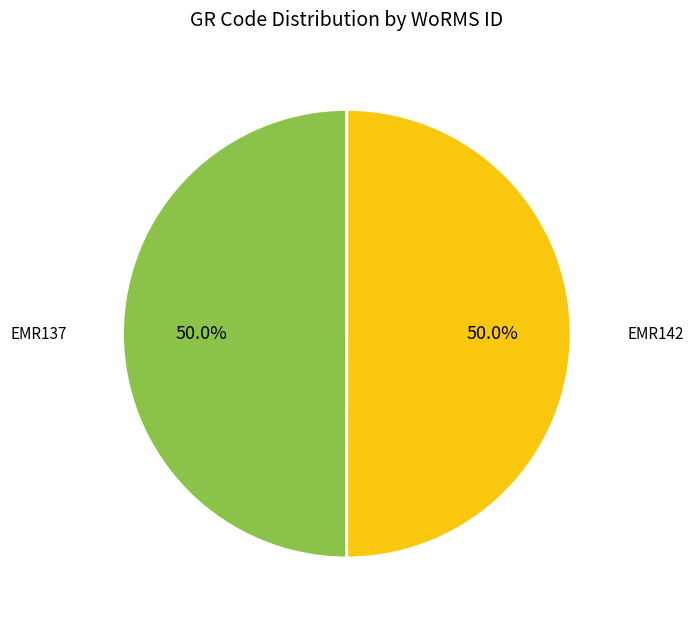

How many segments does this pie chart have?

2